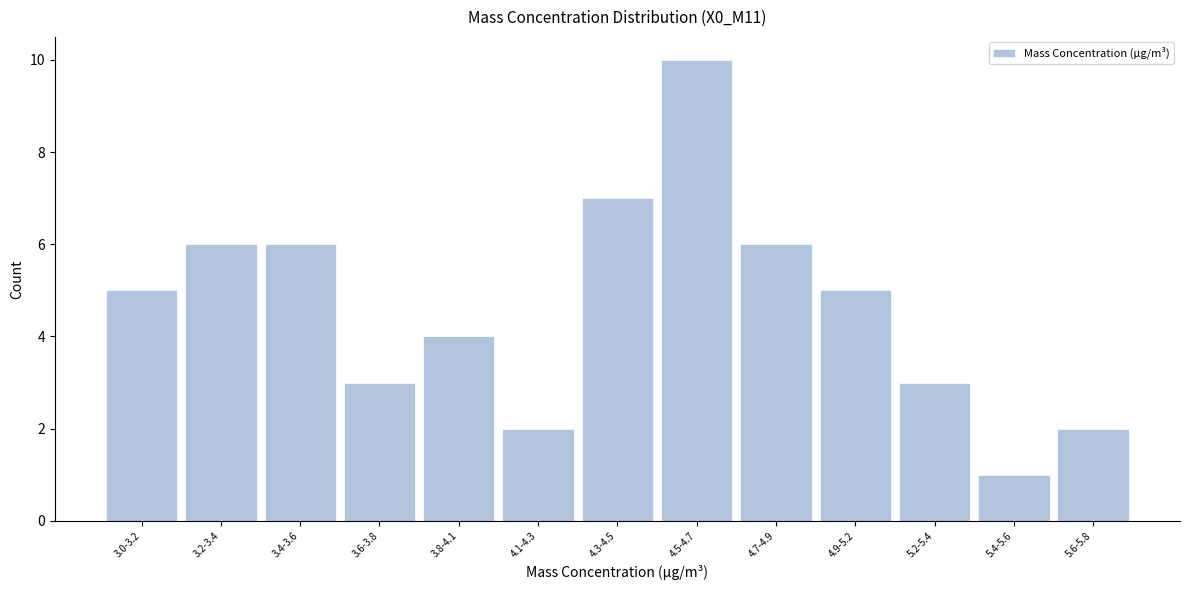

Reading left to right, what are all the values shown in this chart?

5	6	6	3	4	2	7	10	6	5	3	1	2